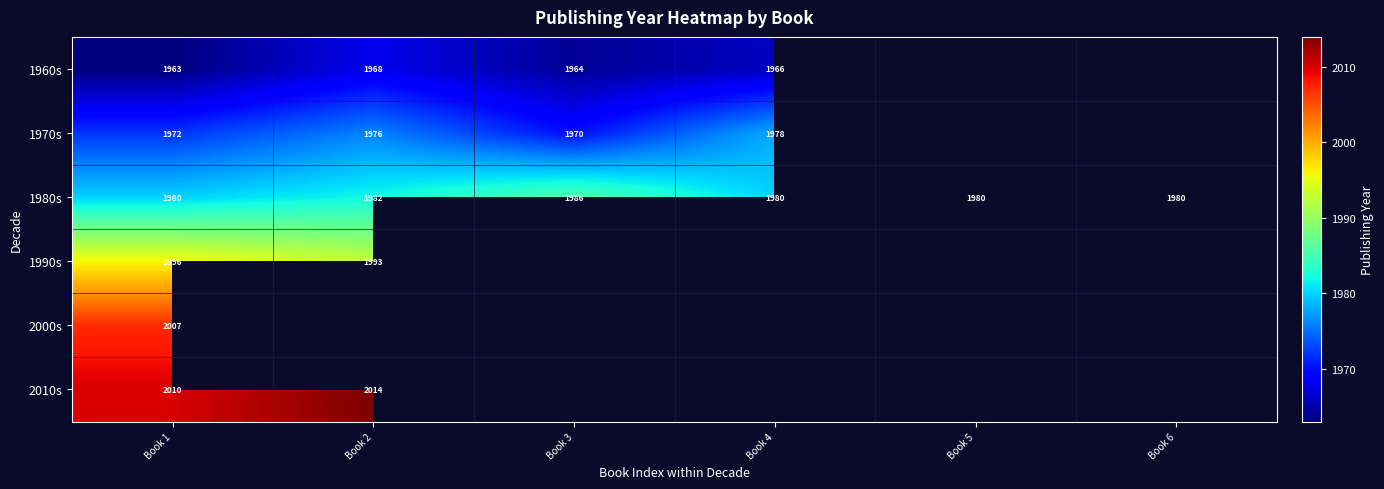

At which label does 1980s reach its peak?

Book 3